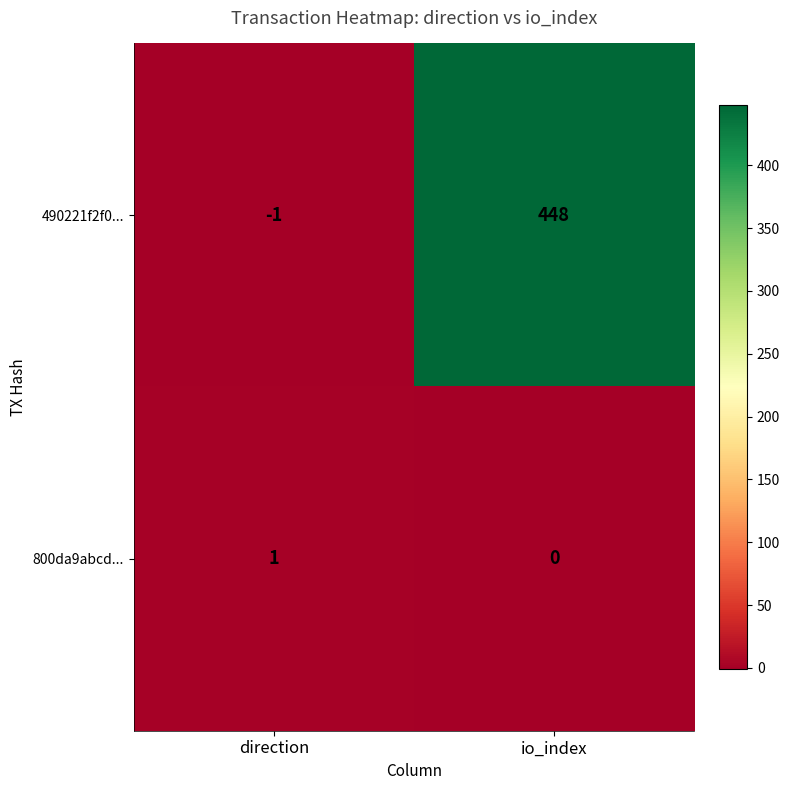

List the series in order of their overall mean, lowest first.

800da9abcd..., 490221f2f0...